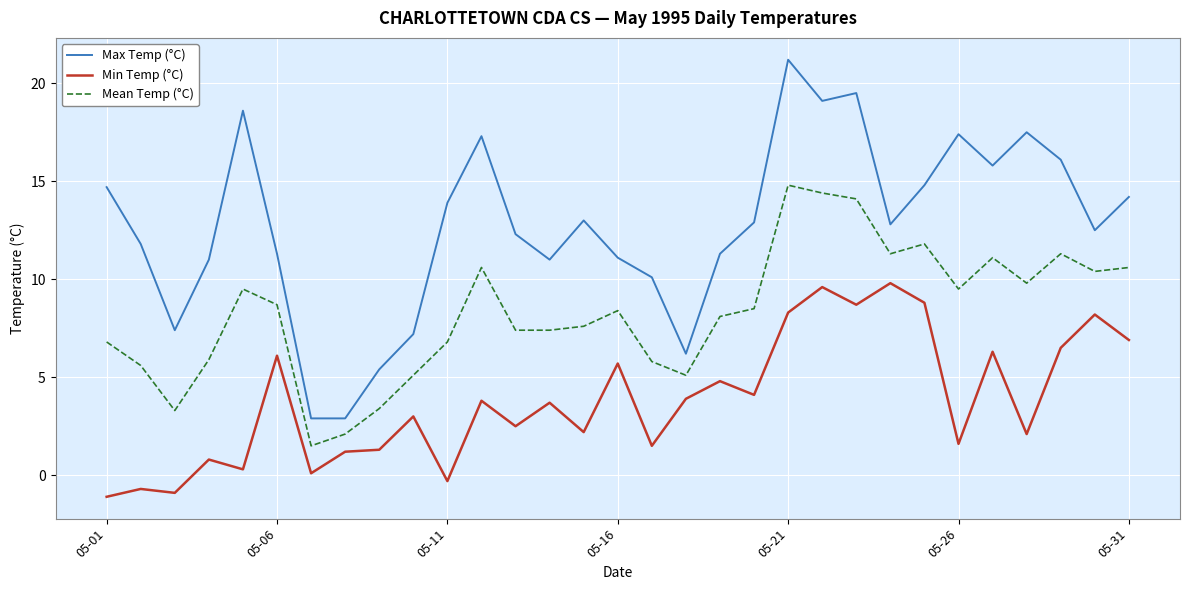

What is the highest value of the Min Temp (°C) series?

9.8